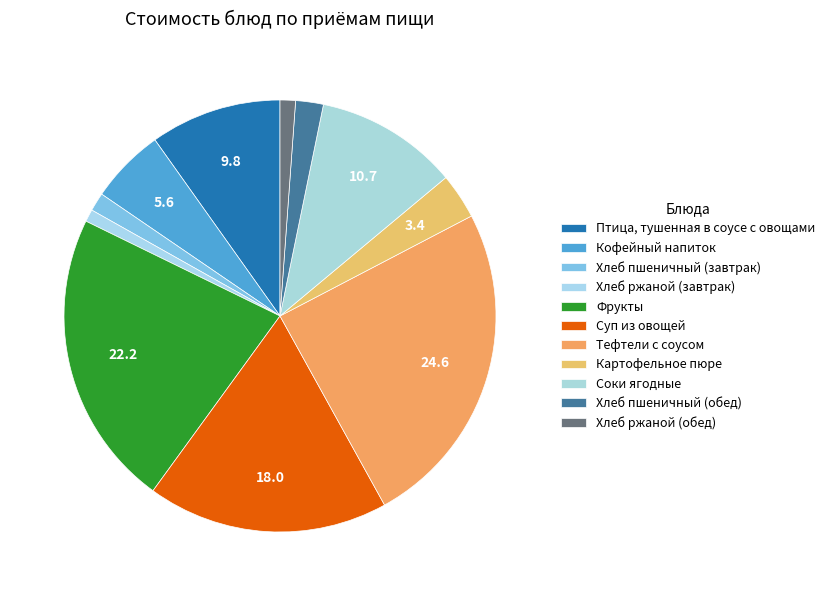

True or false: Картофельное пюре accounts for 1% of the total.

False